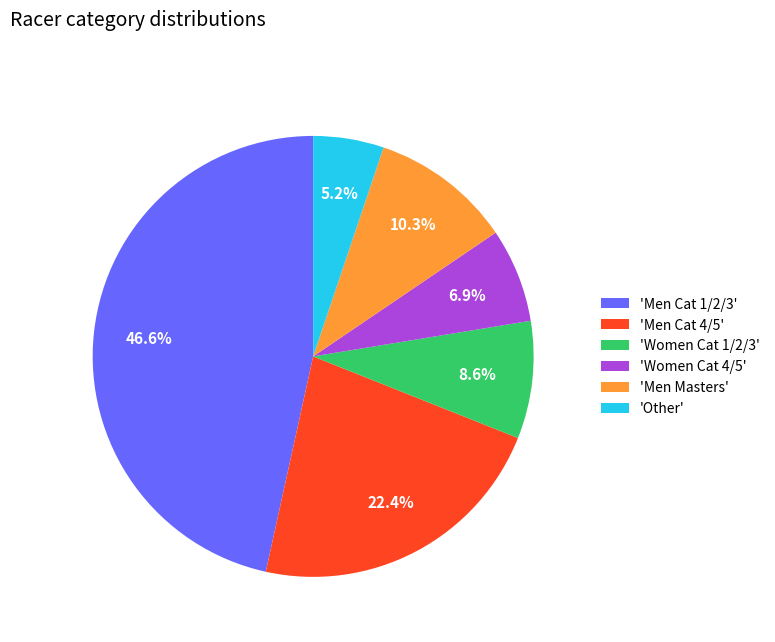

To the nearest percent, what is the average slice percentage?

17%